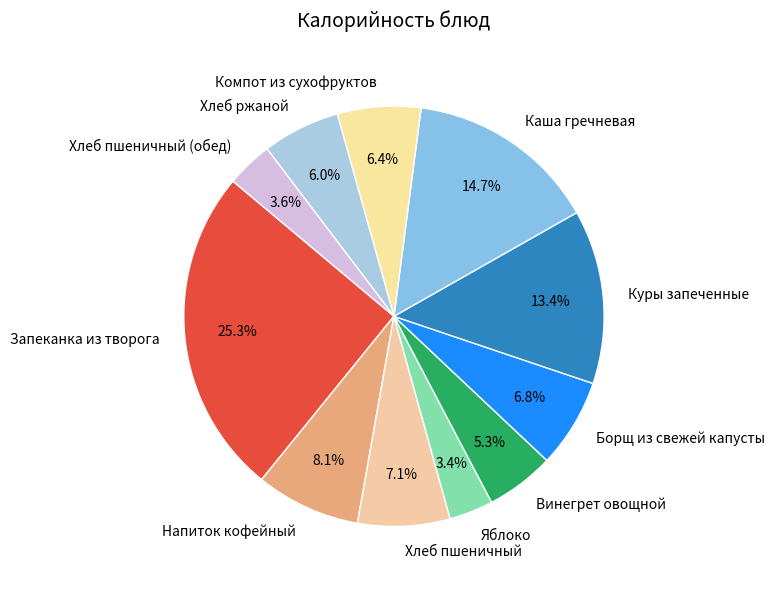

How many segments does this pie chart have?

11